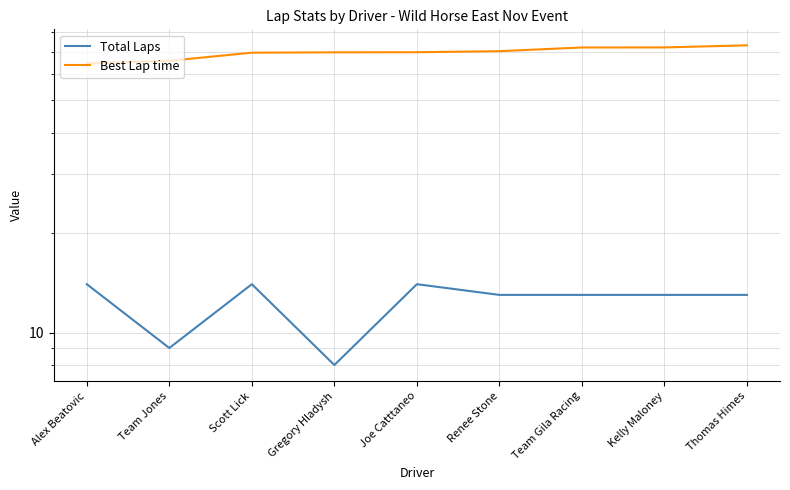

Does the chart have visible grid lines?

Yes